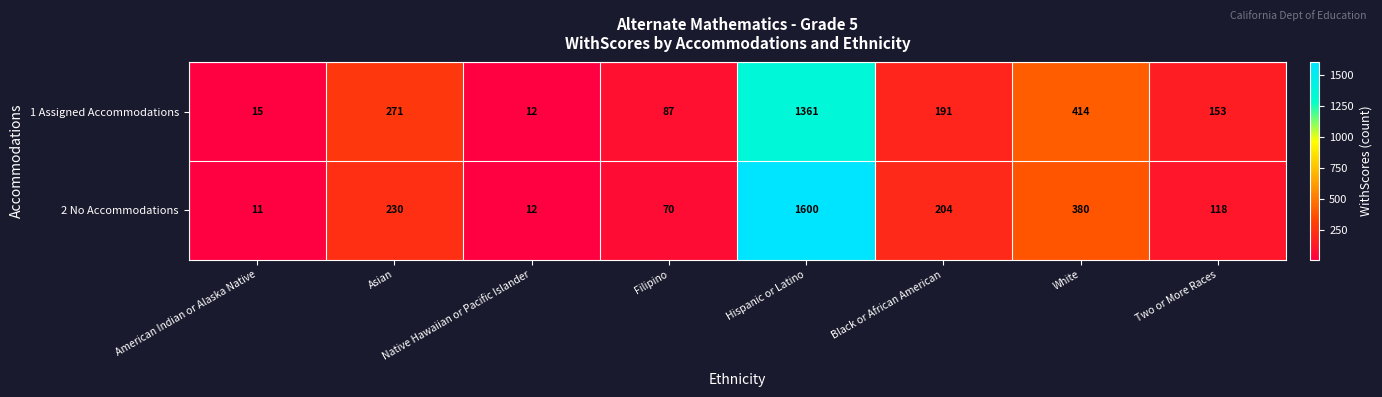

What is the lowest value of the 1 Assigned Accommodations series?

12